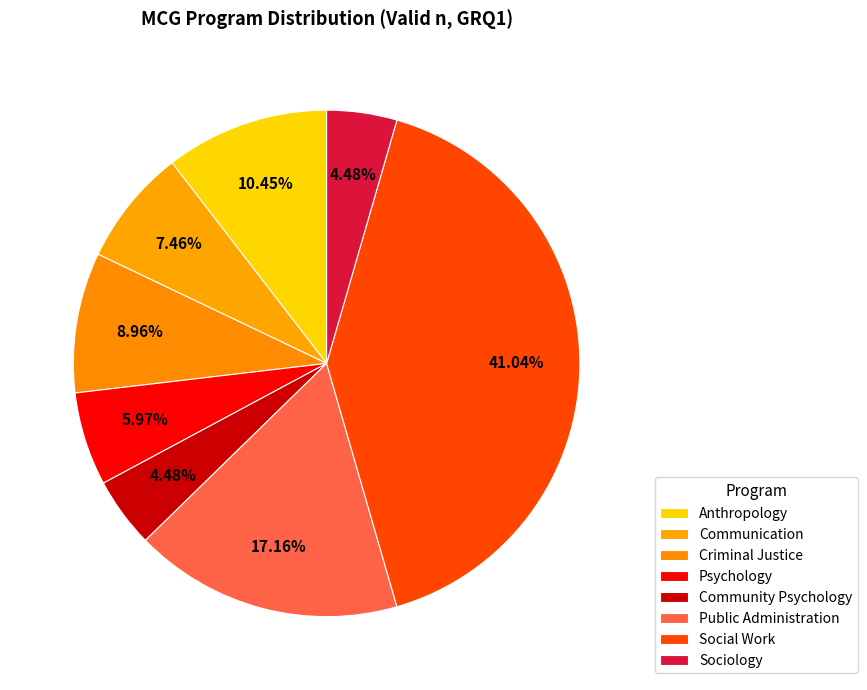

Count the number of slices in the pie.

8